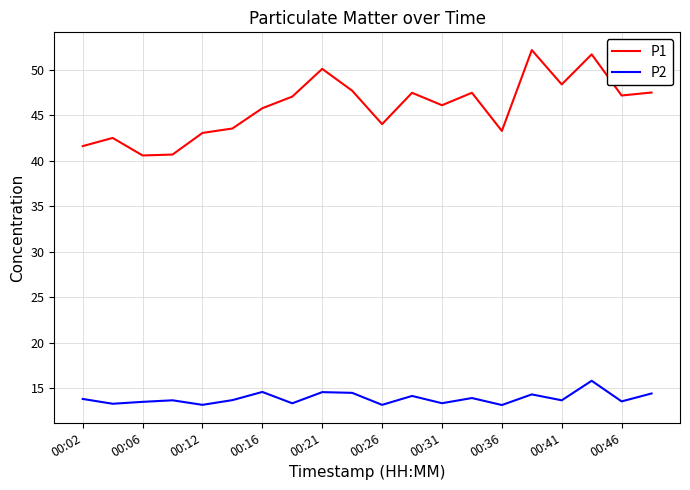

Count the number of data series in this chart.

2